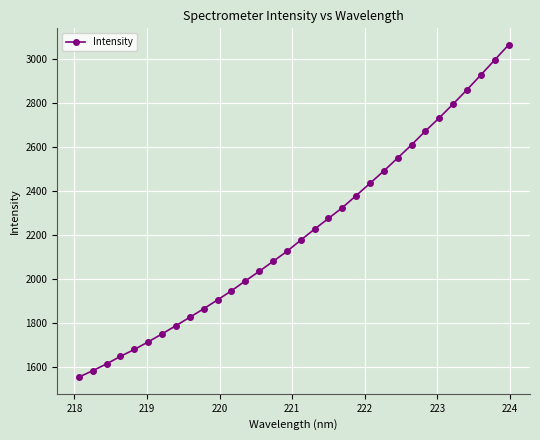

What is the smallest value displayed?

1555.6